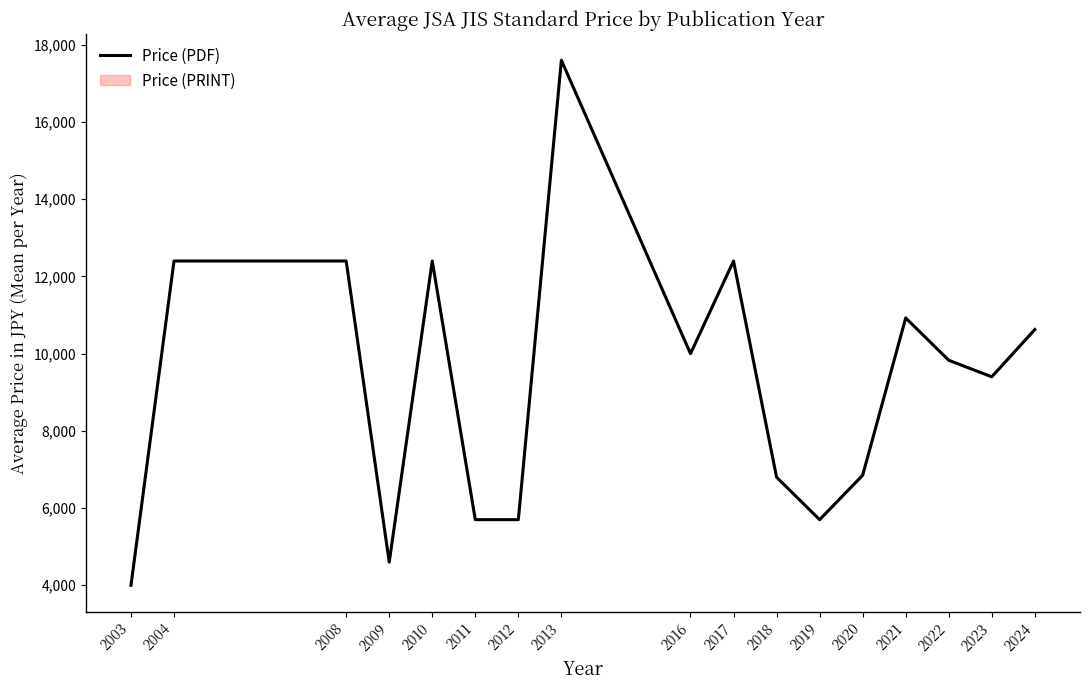

What is the value of the 13th point from the left?

6850.0